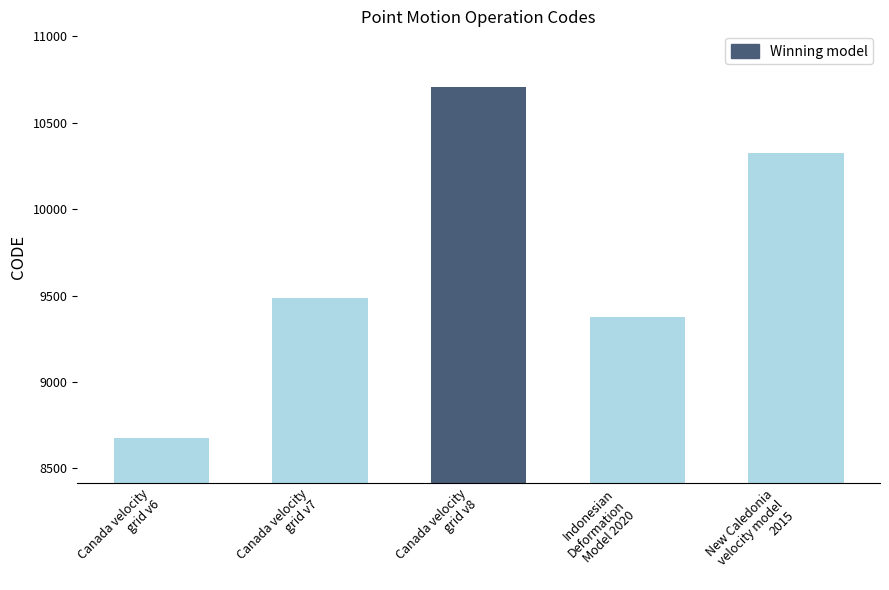

Rank the categories by value from highest to lowest.

Canada velocity
grid v8, New Caledonia
velocity model
2015, Canada velocity
grid v7, Indonesian
Deformation
Model 2020, Canada velocity
grid v6